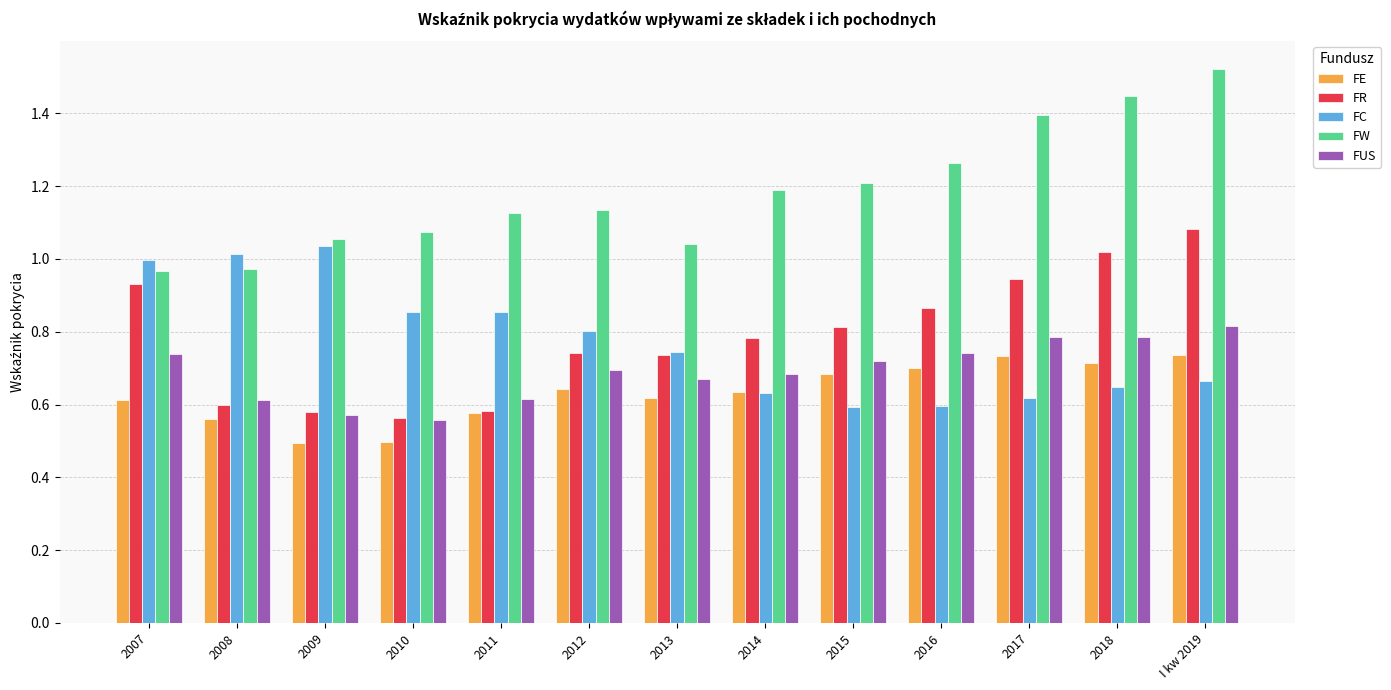

What is the label of the 9th bar from the left?

2015